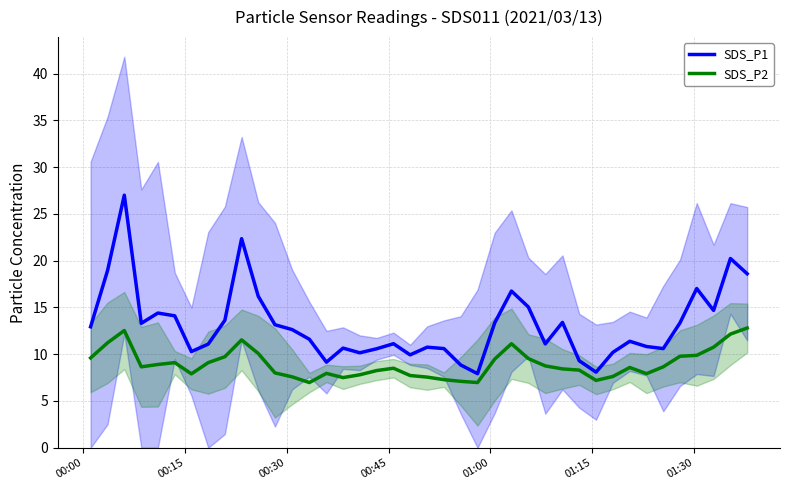

How many lines are shown in the chart?

2